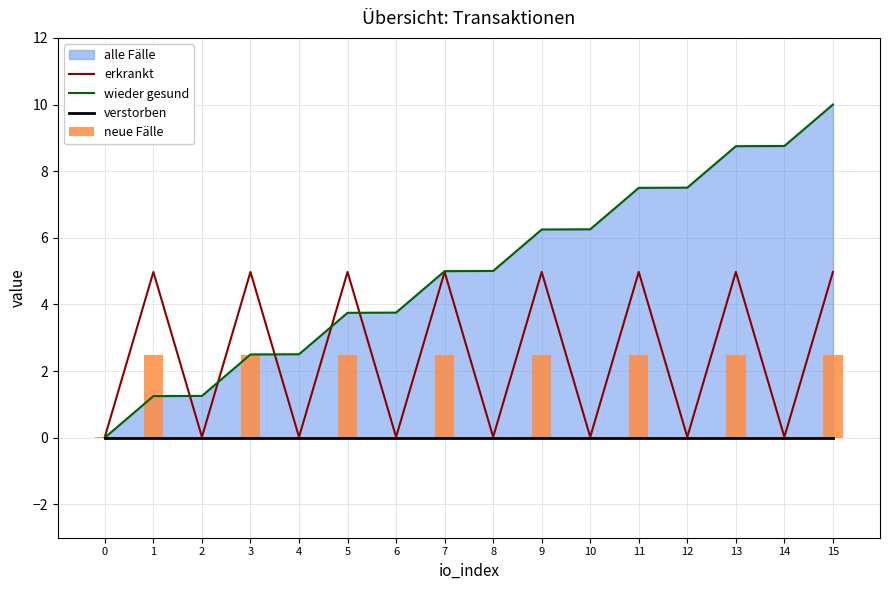

What is the maximum value shown in the chart?

10.0